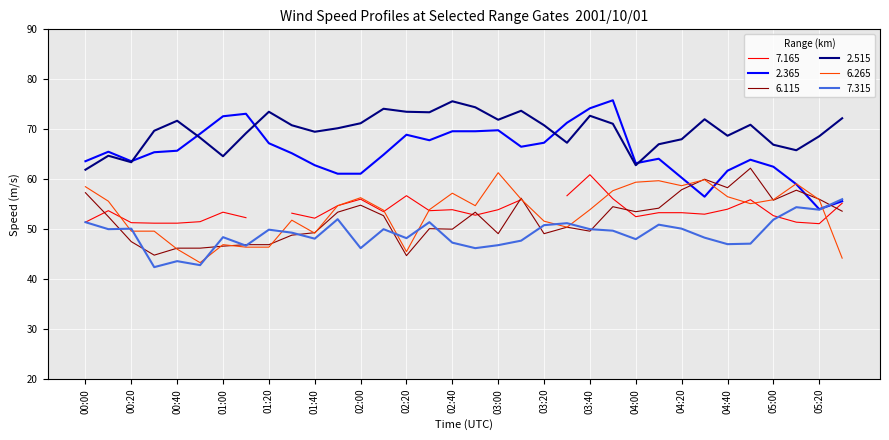

Count the number of categories in the chart.

34